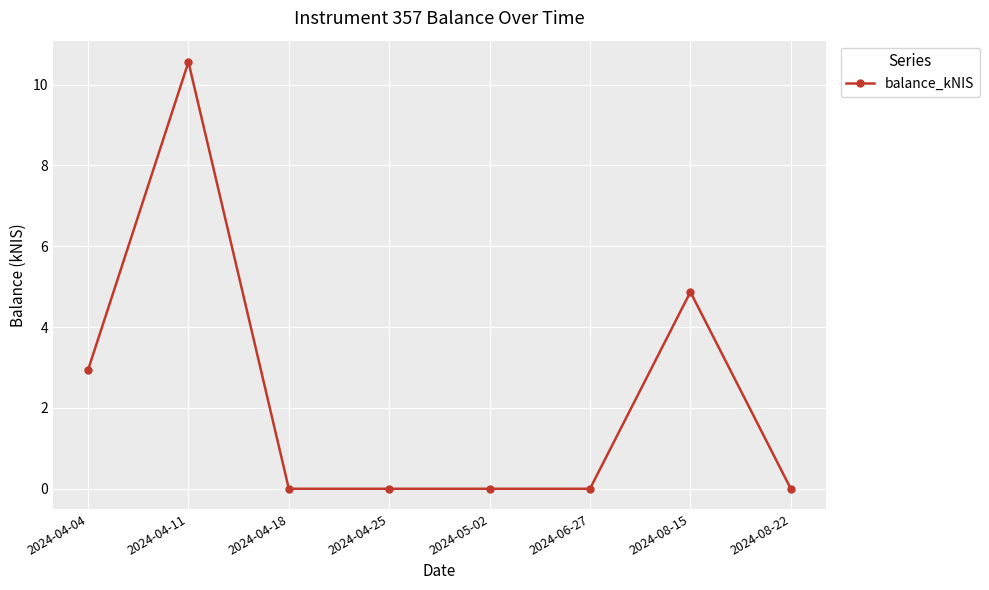

Is it true that the value at 2024-04-11 is 10.6?

True